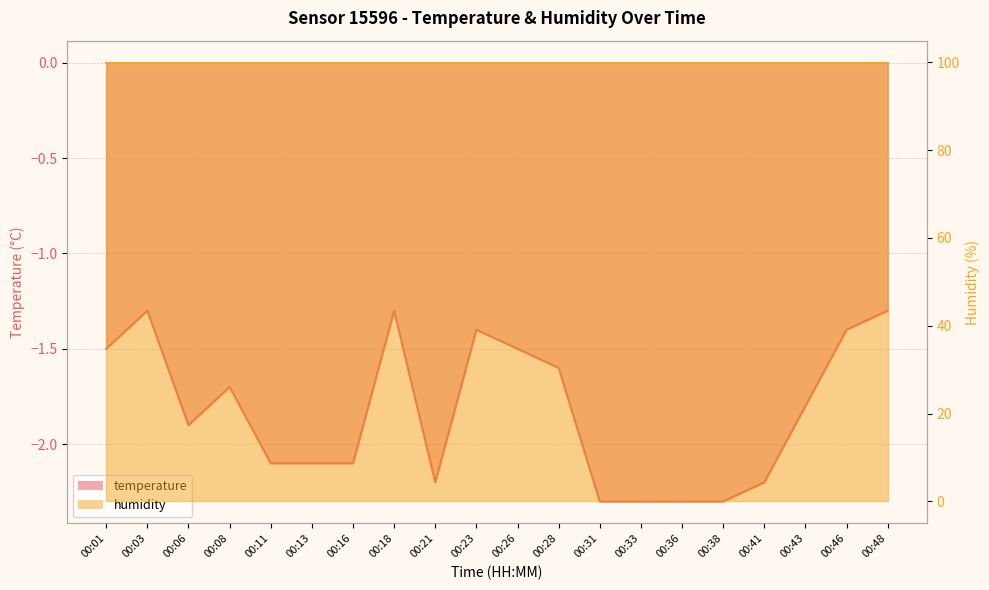

How many interior local peaks (higher than both neighbors) does the data have?

4